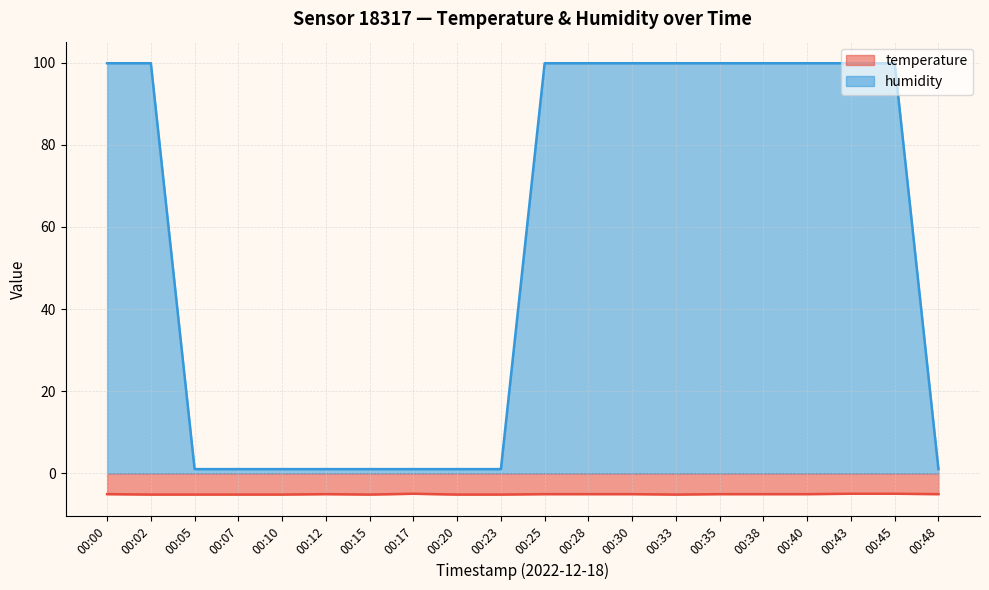

Reading left to right, list all the values displayed in this chart.

temperature: -5.1	-5.2	-5.2	-5.2	-5.2	-5.1	-5.2	-5.0	-5.2	-5.2	-5.1	-5.1	-5.1	-5.2	-5.1	-5.1	-5.1	-5.0	-5.0	-5.1
humidity: 99.9	99.9	1.0	1.0	1.0	1.0	1.0	1.0	1.0	1.0	99.9	99.9	99.9	99.9	99.9	99.9	99.9	99.9	99.9	1.0